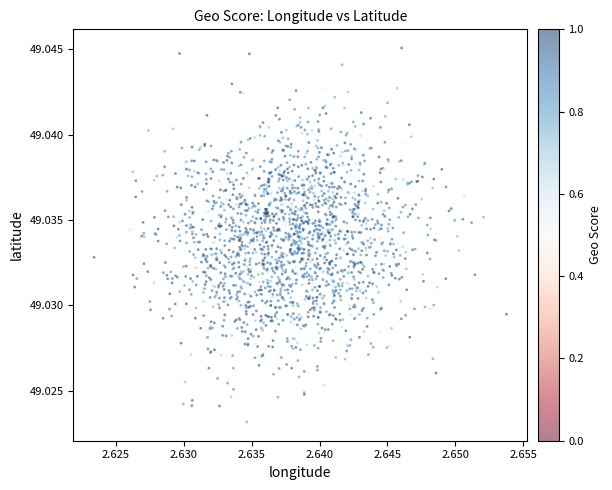

Count the number of points in this scatter plot.

1860